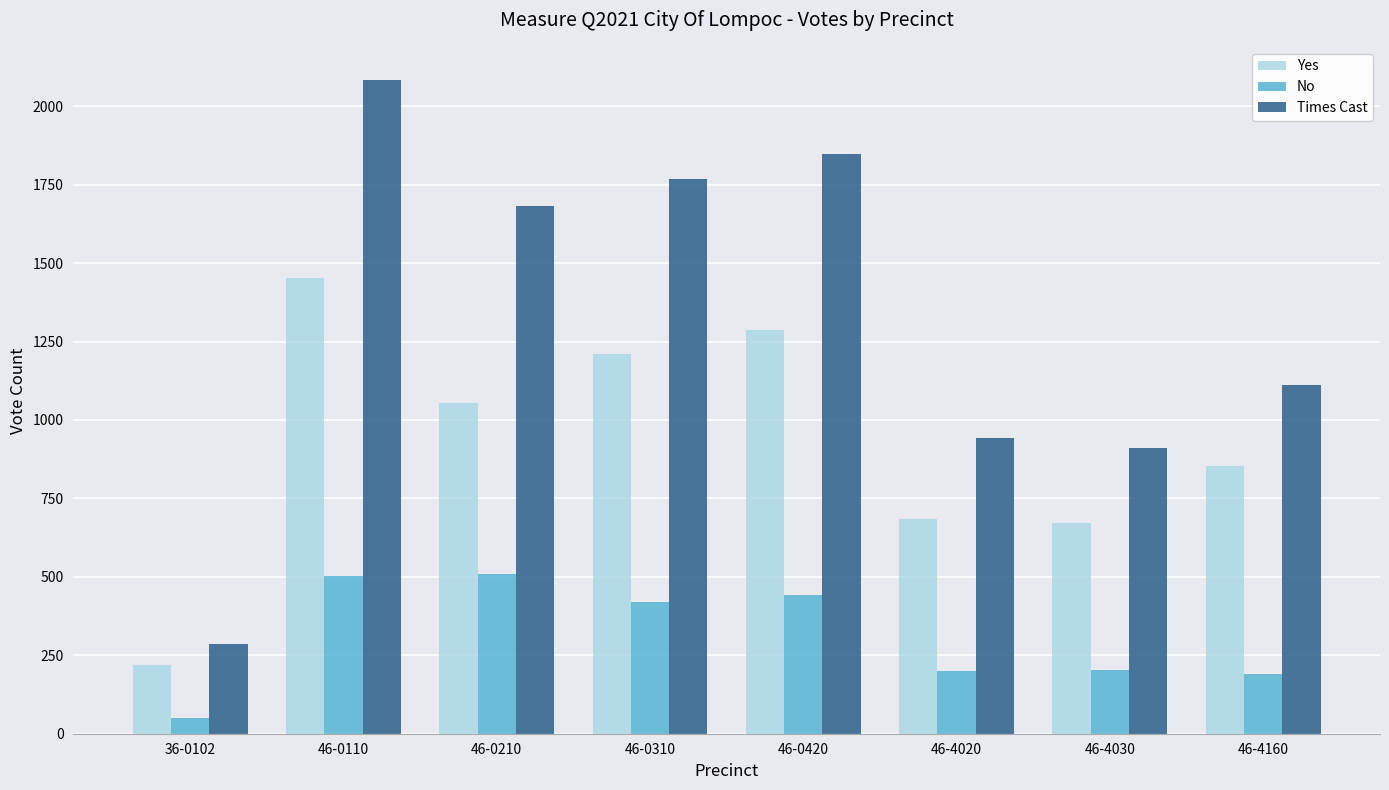

What is the label of the 3rd bar from the left?

46-0210